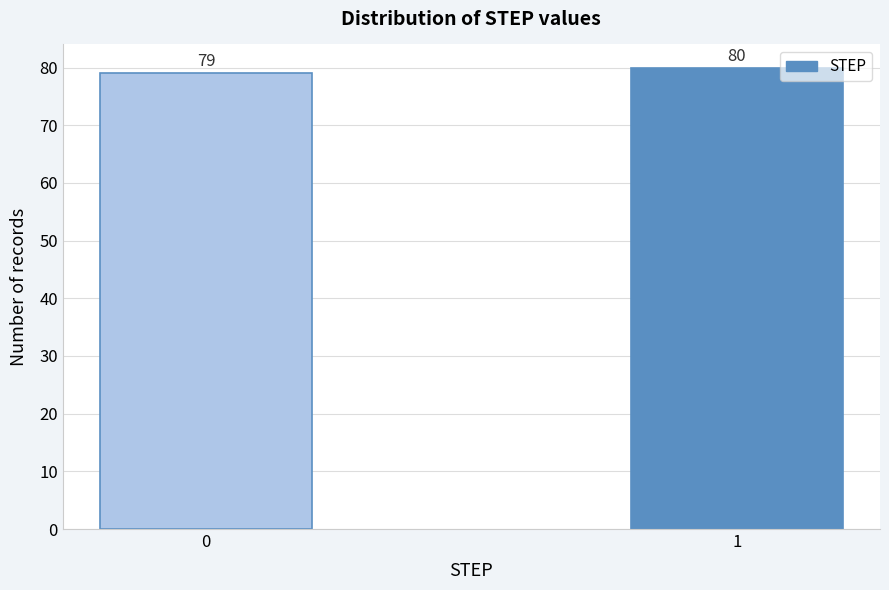

Reading right to left, what are all the values shown in this chart?

80	79